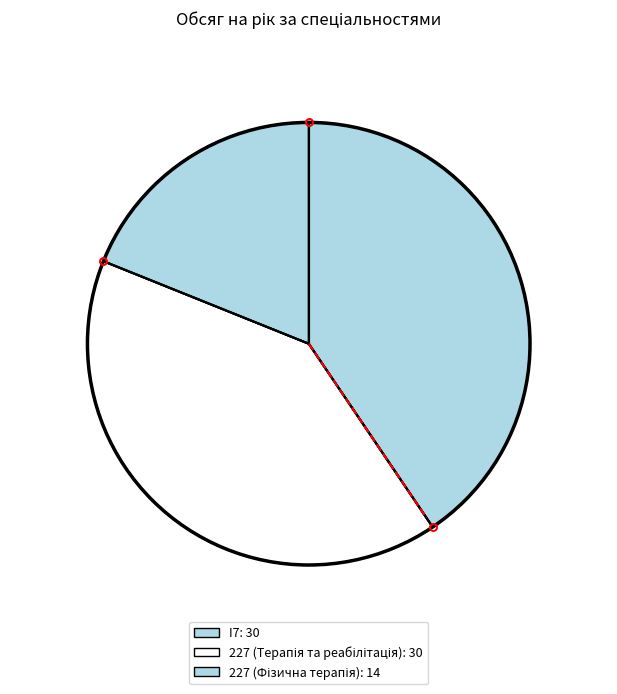

What is the total percentage of 227 (Терапія та реабілітація) and I7?

81.1%